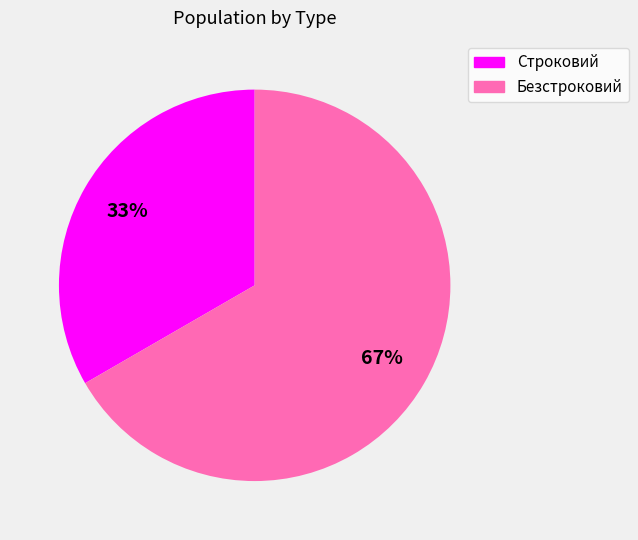

Is it true that Безстроковий is 59% of the pie?

False